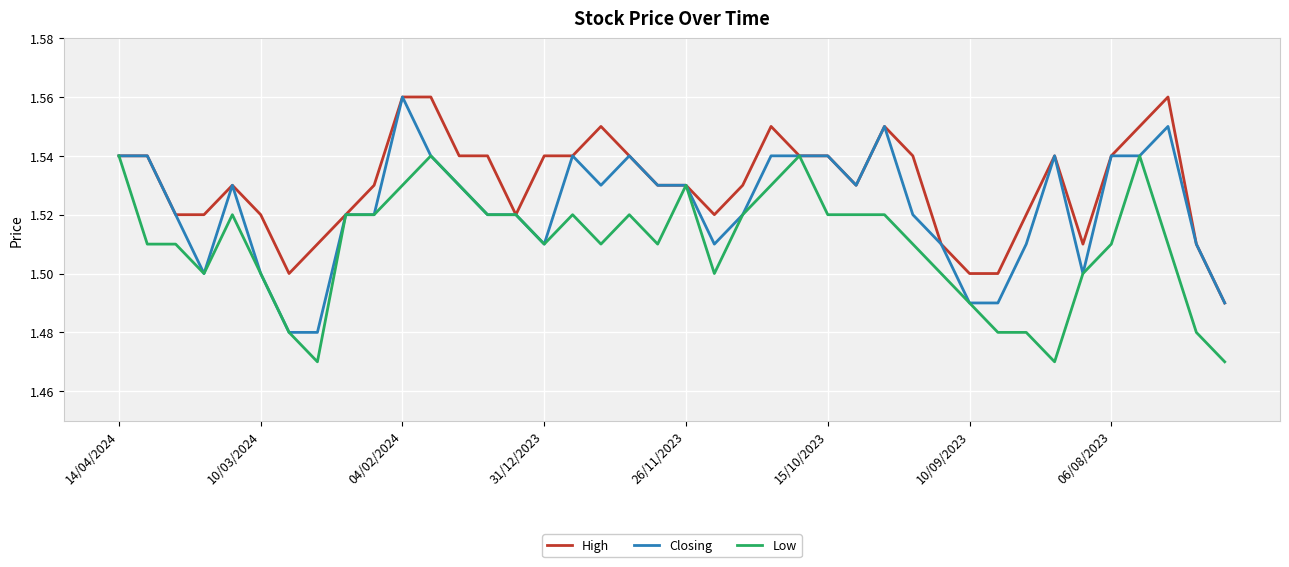

Rank the series by their average value, from lowest to highest.

Low, Closing, High